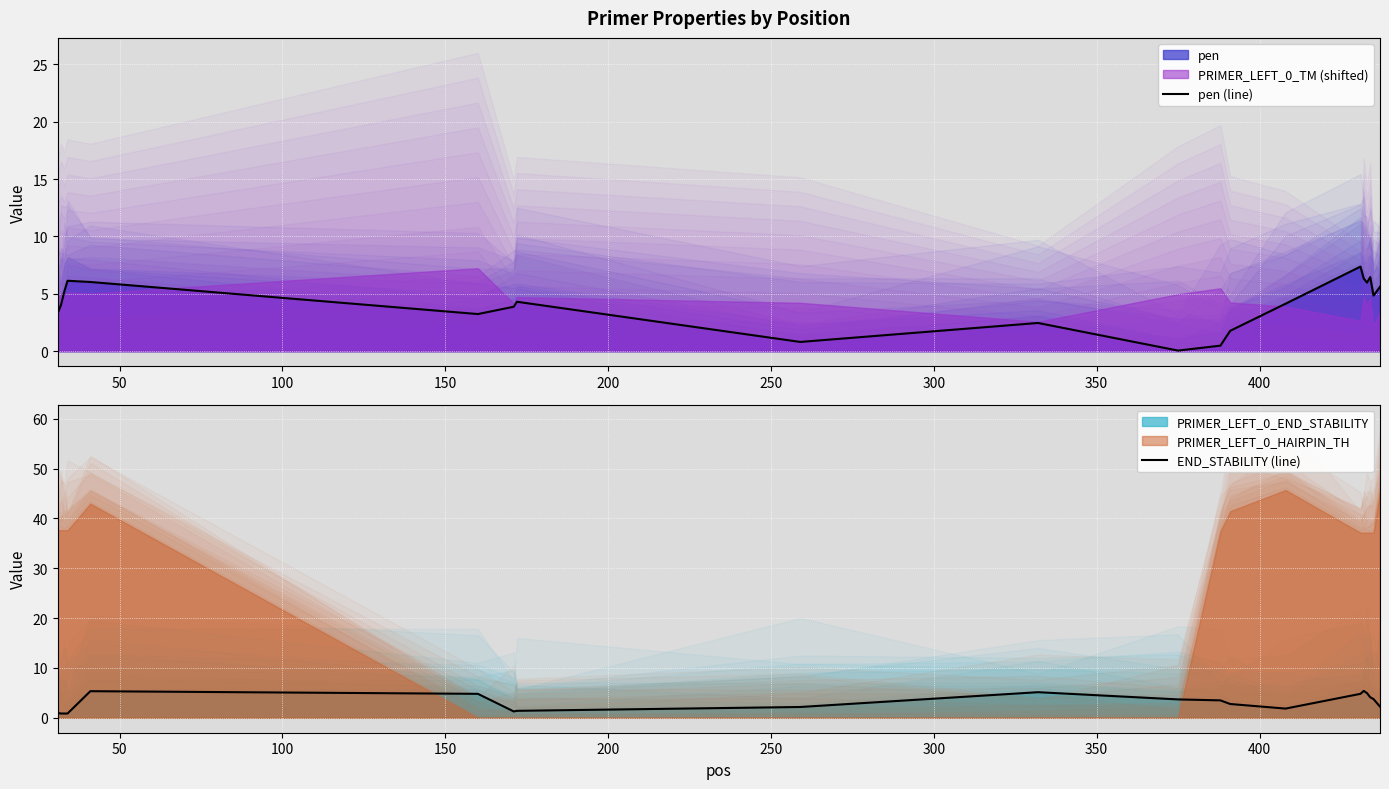

True or false: pen (line) and END_STABILITY (line) cross at least once.

True